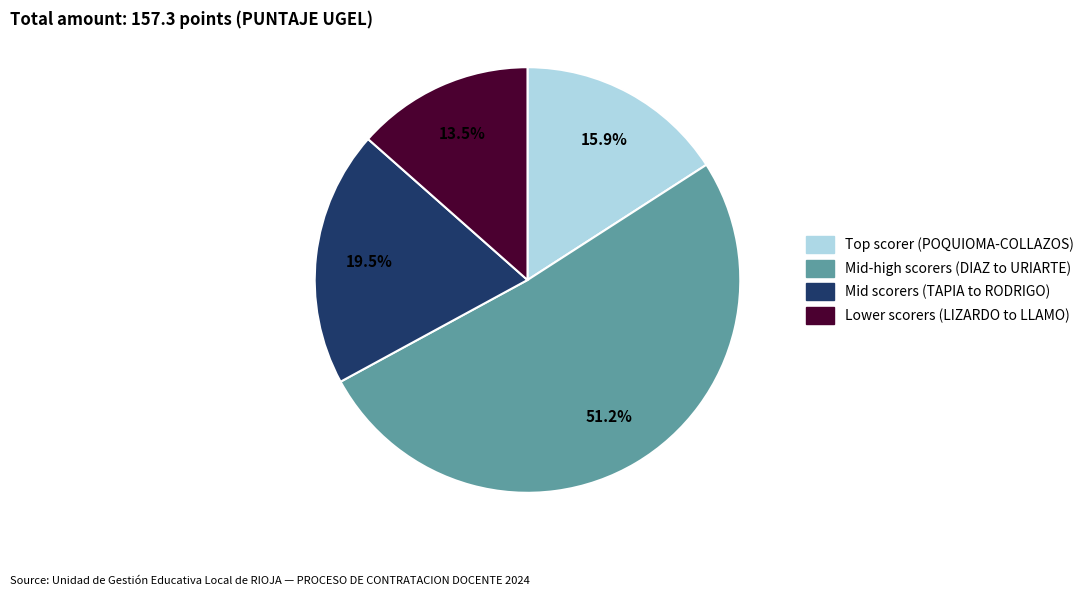

Is there any slice that represents more than half of the pie?

Yes